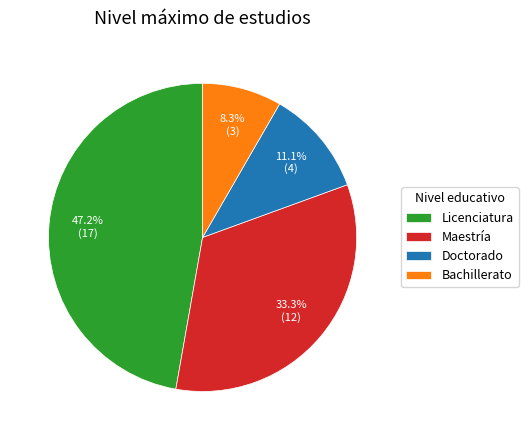

To the nearest percent, what is the difference between the largest and smallest slice percentages?

39%